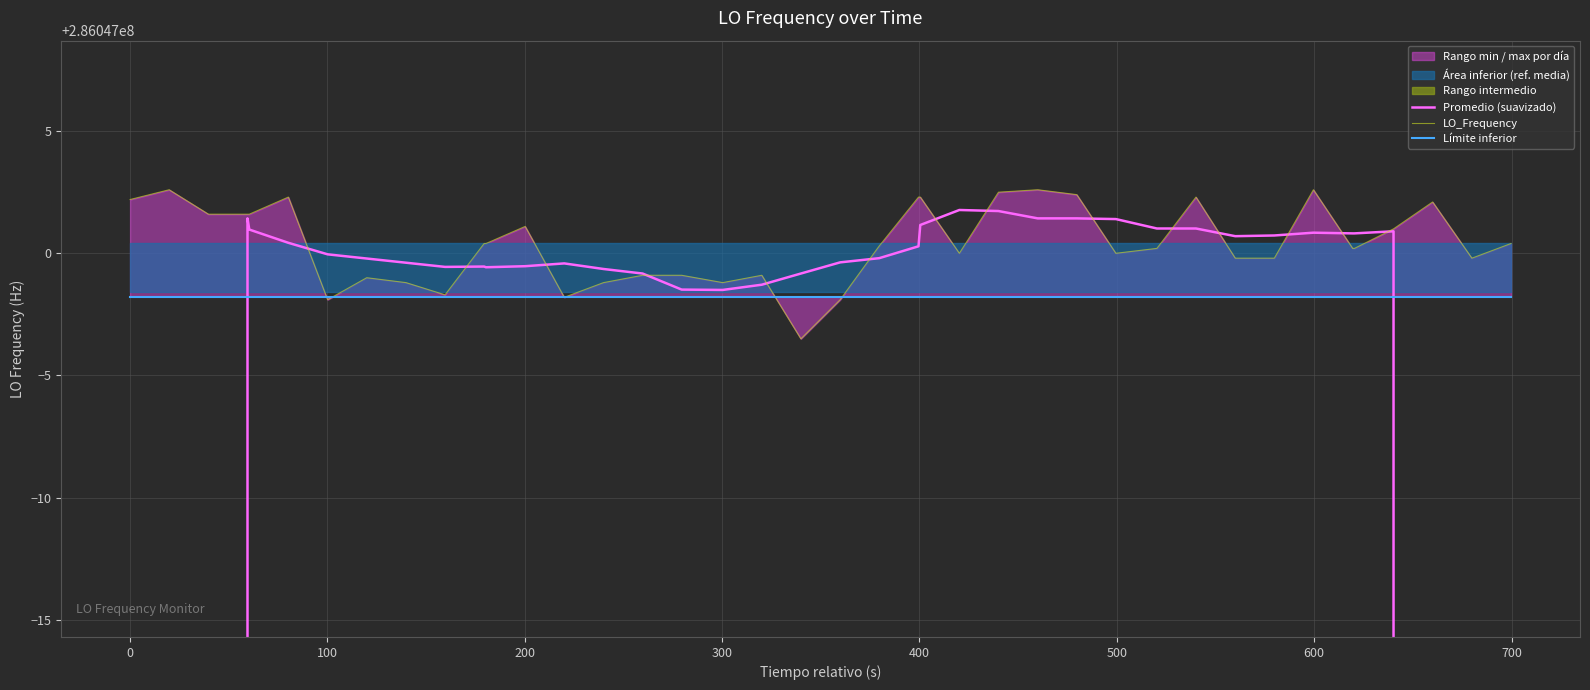

What is the sum of all LO_Frequency values?

11441880016.5